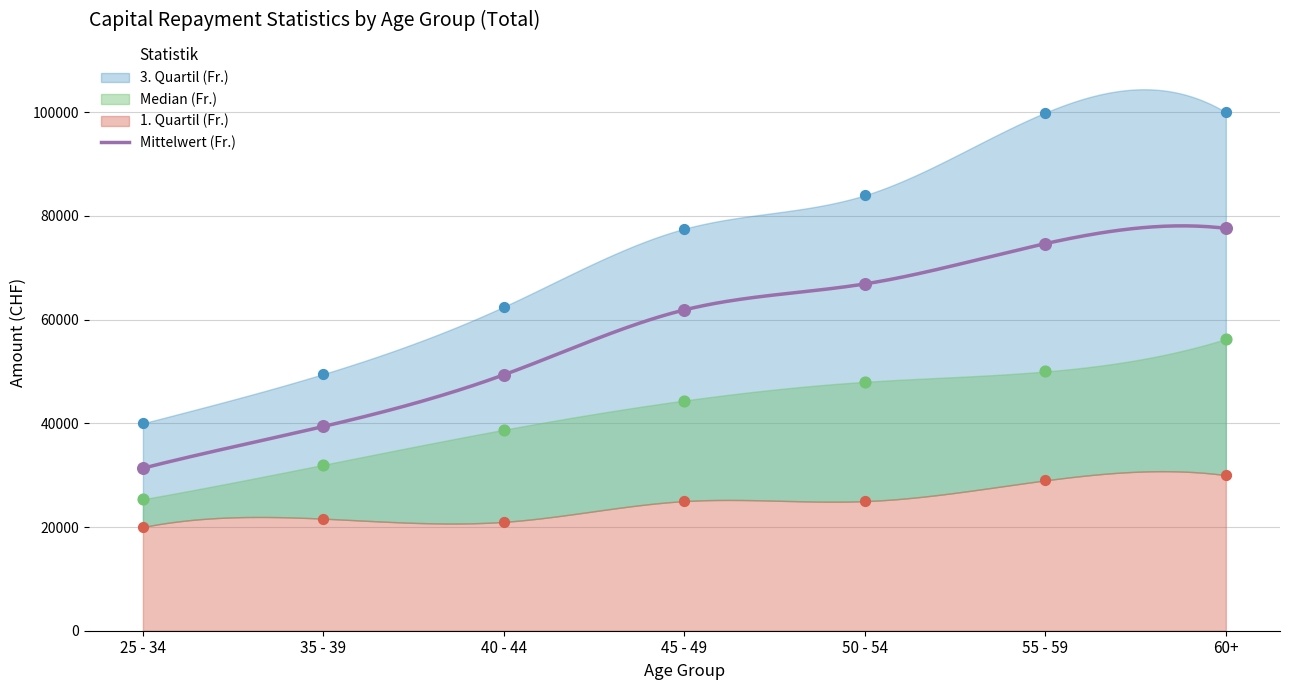

Which series reaches the maximum Y coordinate?

3. Quartil (Fr.)